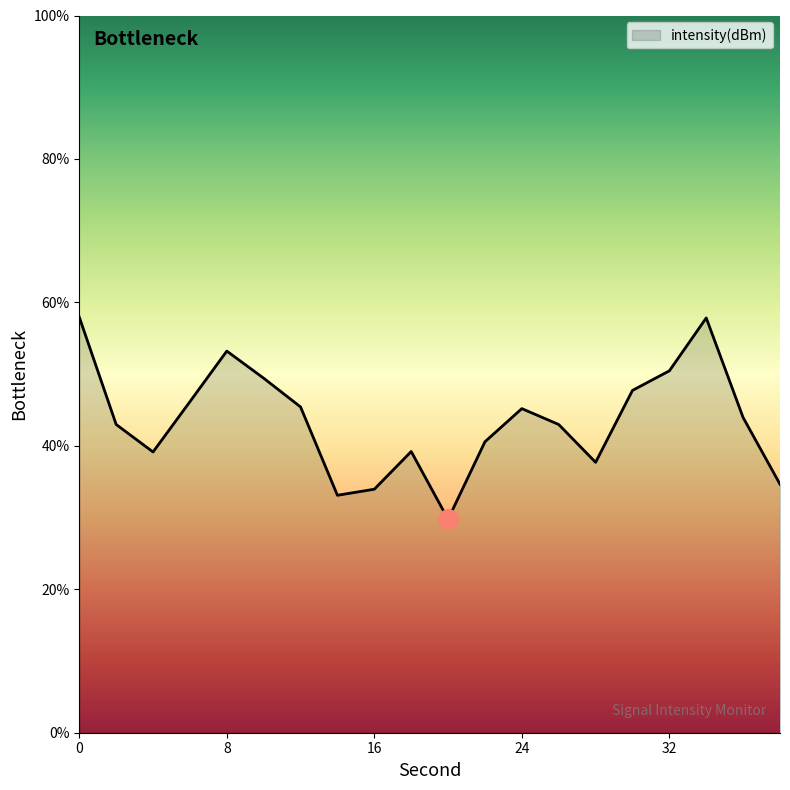

What is the difference between the maximum and minimum values?

28.2